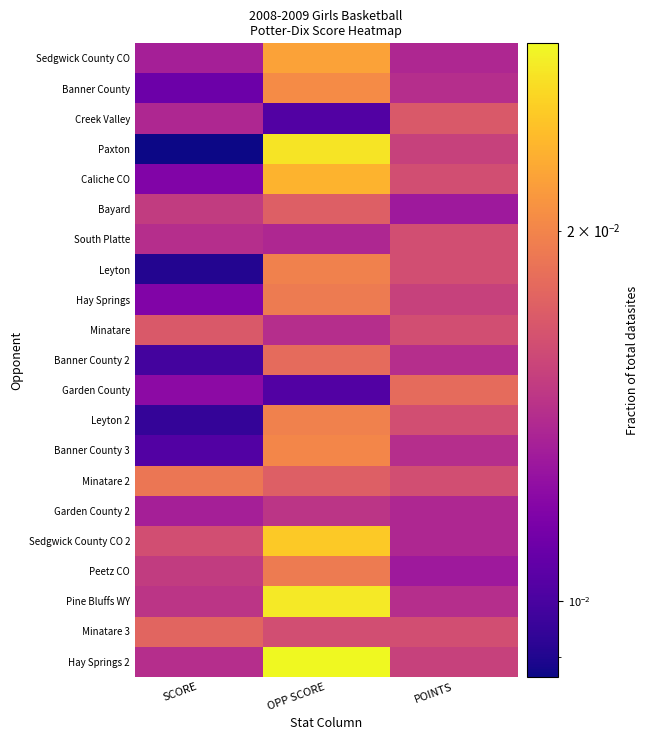

Between SCORE and POINTS, which is larger?

POINTS